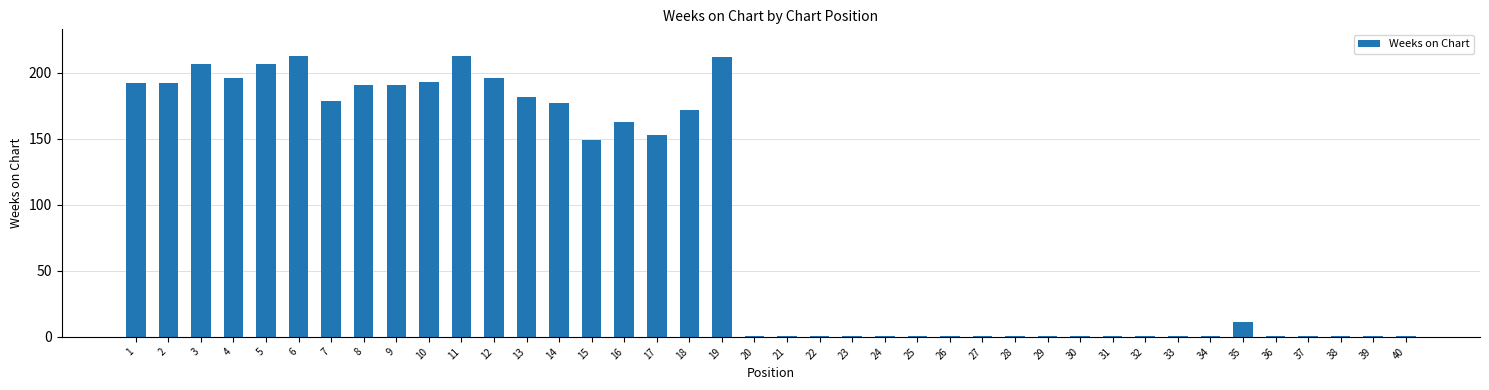

What is the sum of all values?

3609